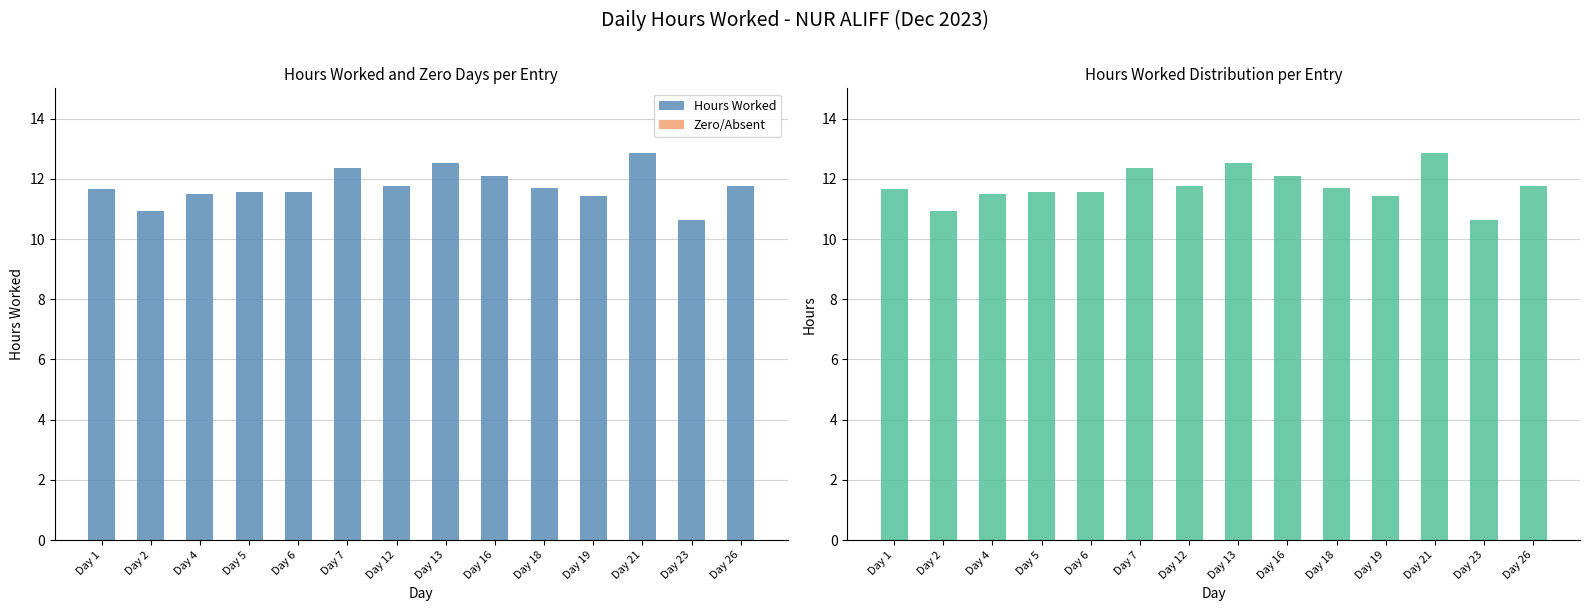

True or false: Hours Worked has a value of 12.9 at Day 21.

True